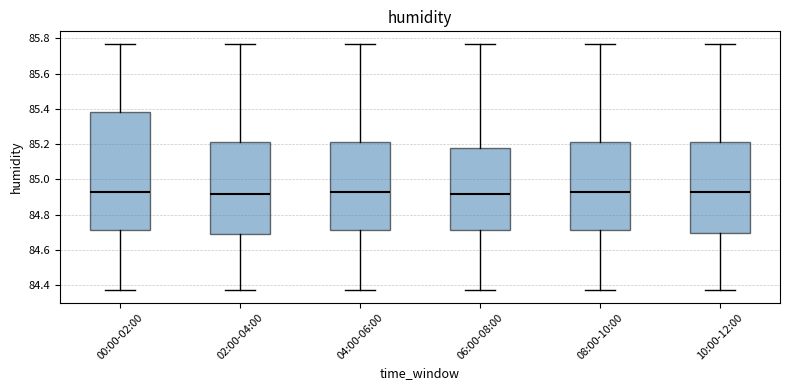

Reading left to right, read every box against the y-axis: the position of its median line, the range the box covers, and the ends of its whiskers. The values are not printed on the chart, so give them approximately, as read against the axis.

00:00-02:00: median 84.94, box 84.72 to 85.38, whiskers 84.38 to 85.78
02:00-04:00: median 84.92, box 84.70 to 85.22, whiskers 84.38 to 85.78
04:00-06:00: median 84.94, box 84.72 to 85.22, whiskers 84.38 to 85.78
06:00-08:00: median 84.92, box 84.72 to 85.18, whiskers 84.38 to 85.78
08:00-10:00: median 84.94, box 84.72 to 85.22, whiskers 84.38 to 85.78
10:00-12:00: median 84.94, box 84.70 to 85.22, whiskers 84.38 to 85.78